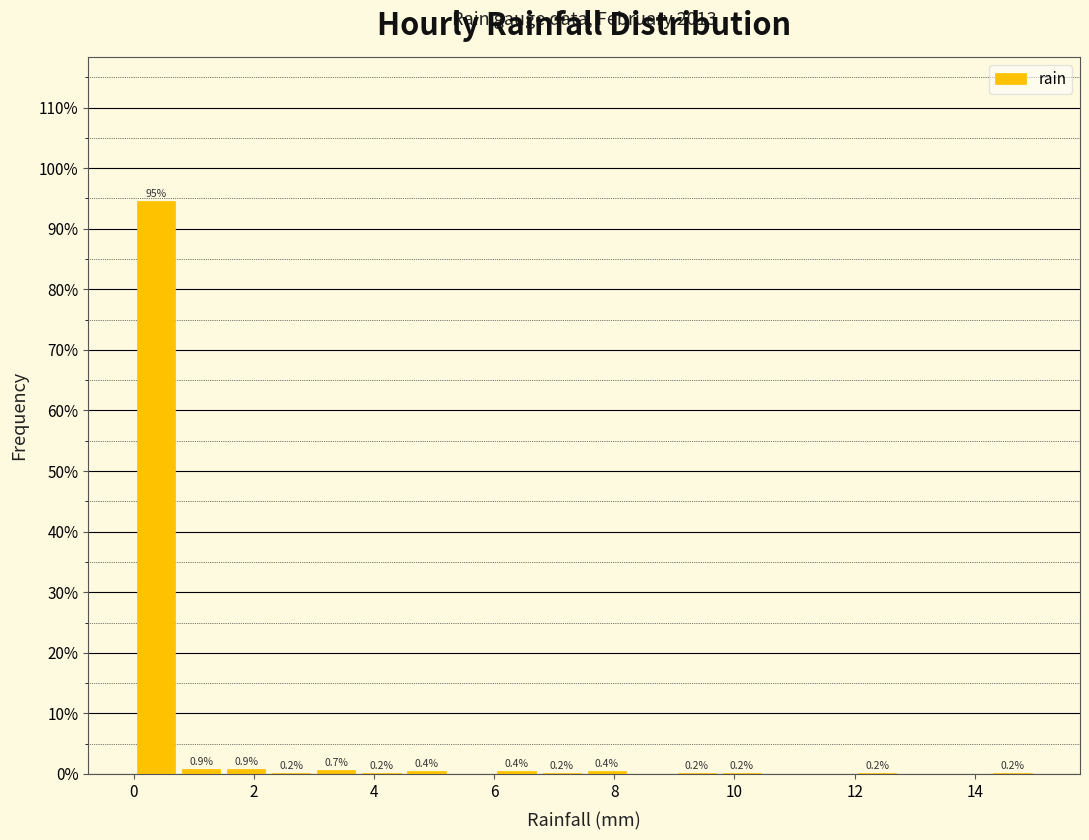

Around what value on the x-axis is the tallest bar? Give the approximate position of its centre, as read against the axis.

0.4